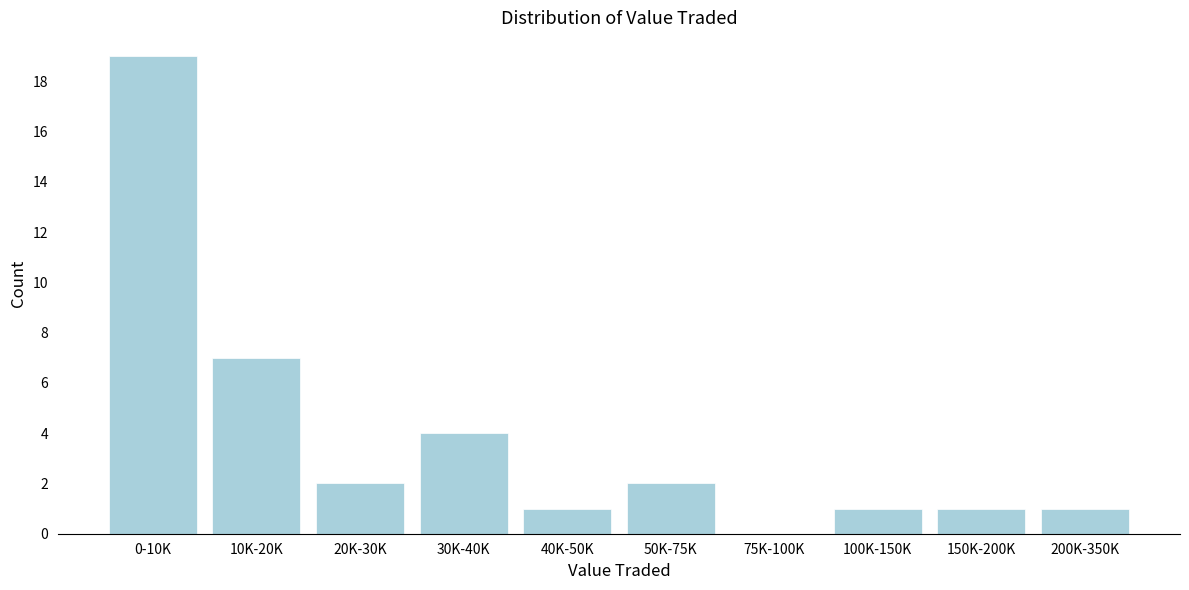

Reading left to right, extract all data points from this chart.

0-10K=19	10K-20K=7	20K-30K=2	30K-40K=4	40K-50K=1	50K-75K=2	75K-100K=0	100K-150K=1	150K-200K=1	200K-350K=1